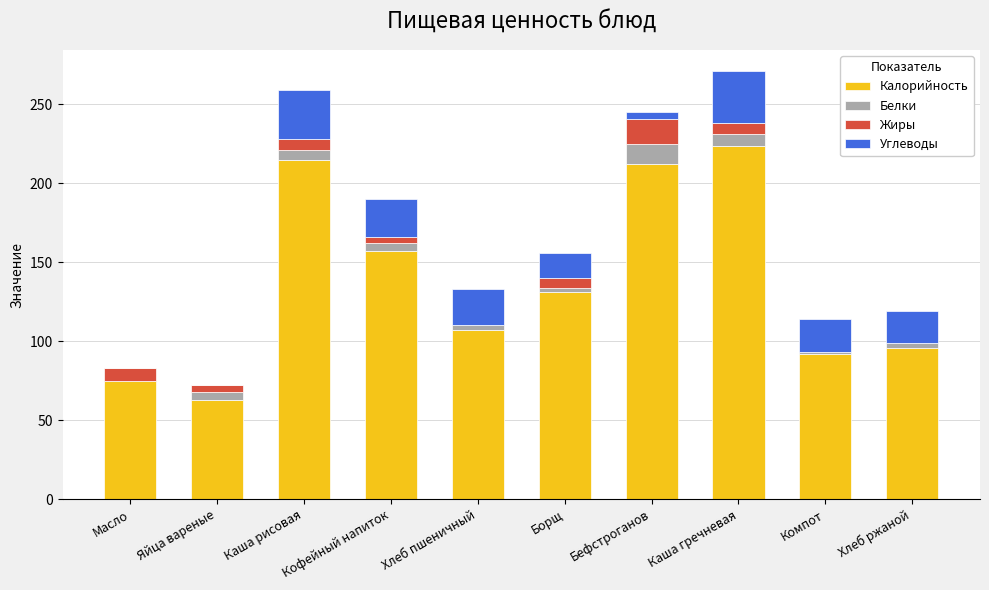

How many data points does each series have?

10